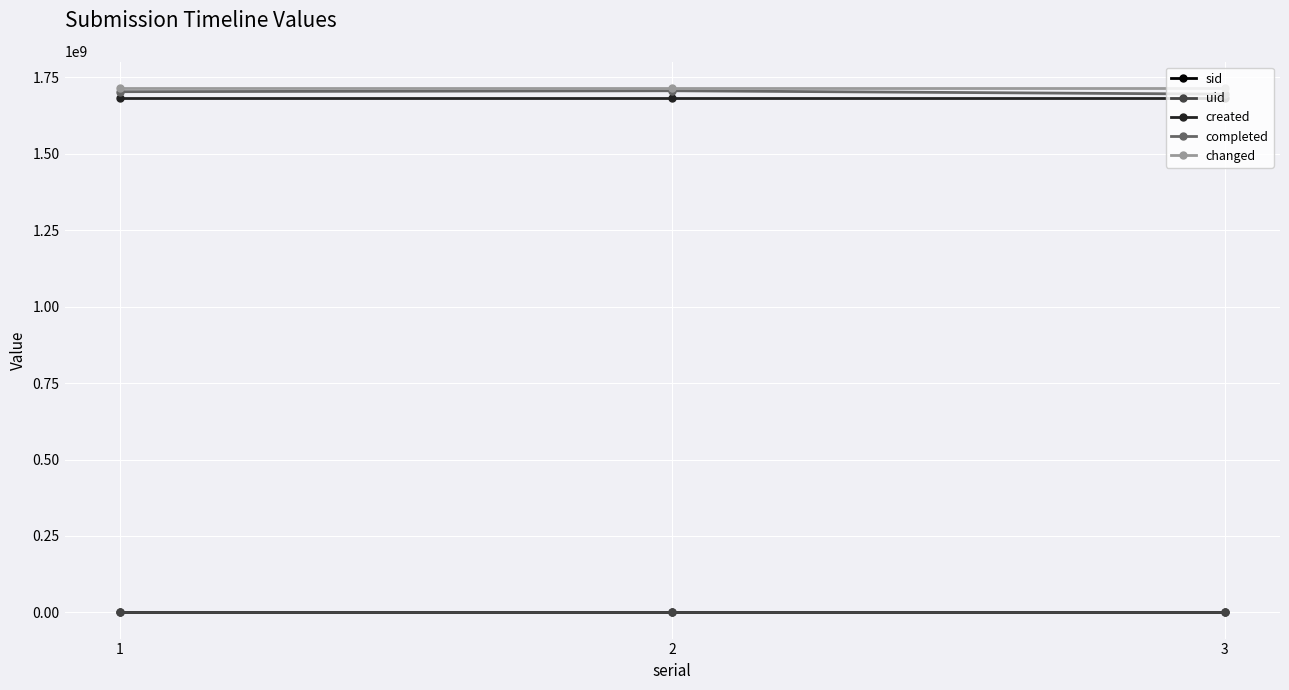

The value of changed at 1 is 2333612387. True or false?

False